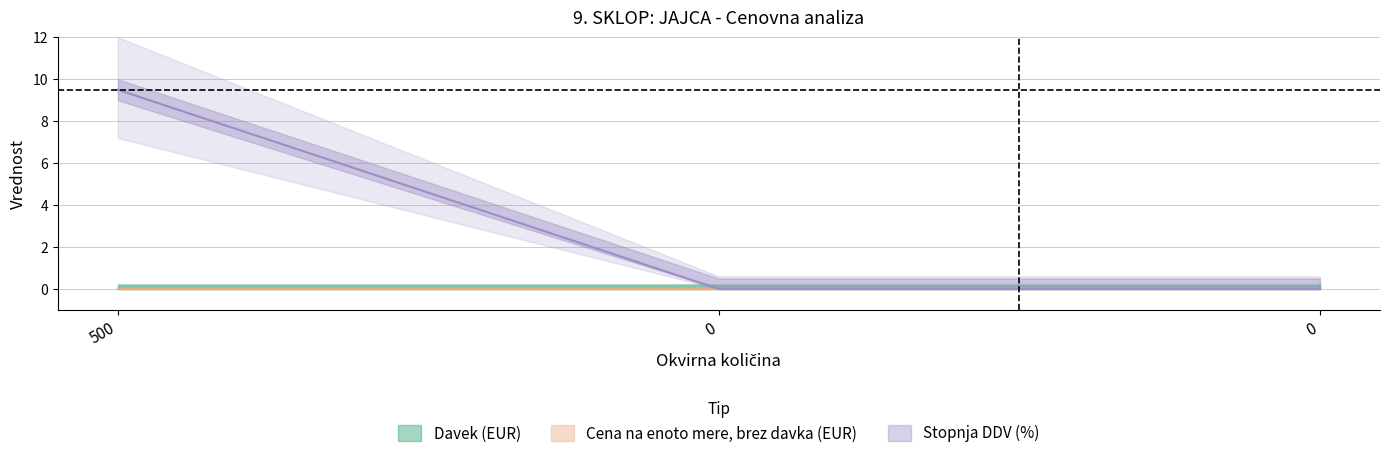

Rank the series at 0 from lowest to highest value.

Davek (EUR), Cena na enoto mere, brez davka (EUR), Stopnja DDV (%)